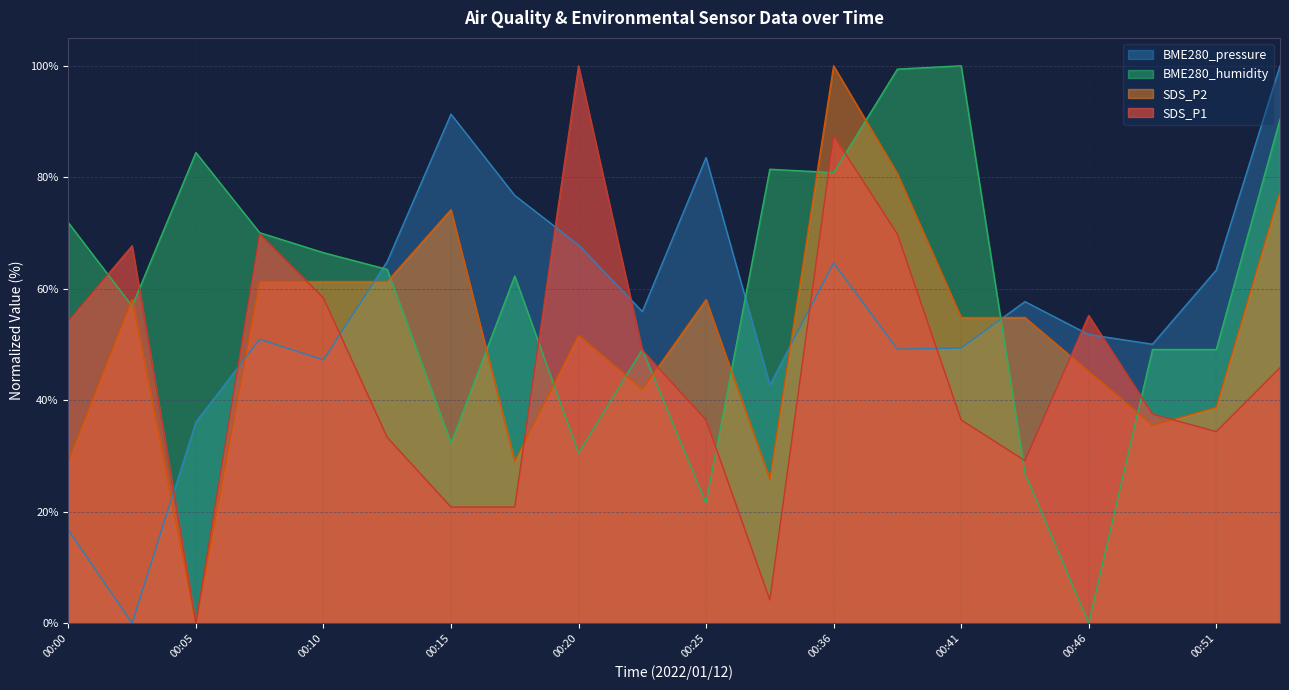

Reading left to right, list all the values displayed in this chart.

SDS_P1: 00:00=54.2	00:02=67.7	00:05=0.0	00:08=69.8	00:10=58.3	00:13=33.3	00:15=20.8	00:18=20.8	00:20=100.0	00:22=49.0	00:25=36.5	00:33=4.2	00:36=87.5	00:38=69.8	00:41=36.5	00:43=29.2	00:46=55.2	00:48=37.5	00:51=34.4	00:53=45.8
SDS_P2: 00:00=29.0	00:02=58.1	00:05=0.0	00:08=61.3	00:10=61.3	00:13=61.3	00:15=74.2	00:18=29.0	00:20=51.6	00:22=41.9	00:25=58.1	00:33=25.8	00:36=100.0	00:38=80.6	00:41=54.8	00:43=54.8	00:46=45.2	00:48=35.5	00:51=38.7	00:53=77.4
BME280_humidity: 00:00=71.9	00:02=56.9	00:05=84.4	00:08=70.1	00:10=66.5	00:13=63.5	00:15=32.3	00:18=62.3	00:20=30.5	00:22=49.1	00:25=21.6	00:33=81.4	00:36=80.8	00:38=99.4	00:41=100.0	00:43=26.9	00:46=0.0	00:48=49.1	00:51=49.1	00:53=90.4
BME280_pressure: 00:00=16.7	00:02=0.0	00:05=36.1	00:08=50.9	00:10=47.2	00:13=64.9	00:15=91.3	00:18=76.7	00:20=67.9	00:22=55.9	00:25=83.5	00:33=42.8	00:36=64.6	00:38=49.2	00:41=49.4	00:43=57.7	00:46=51.8	00:48=50.0	00:51=63.3	00:53=100.0